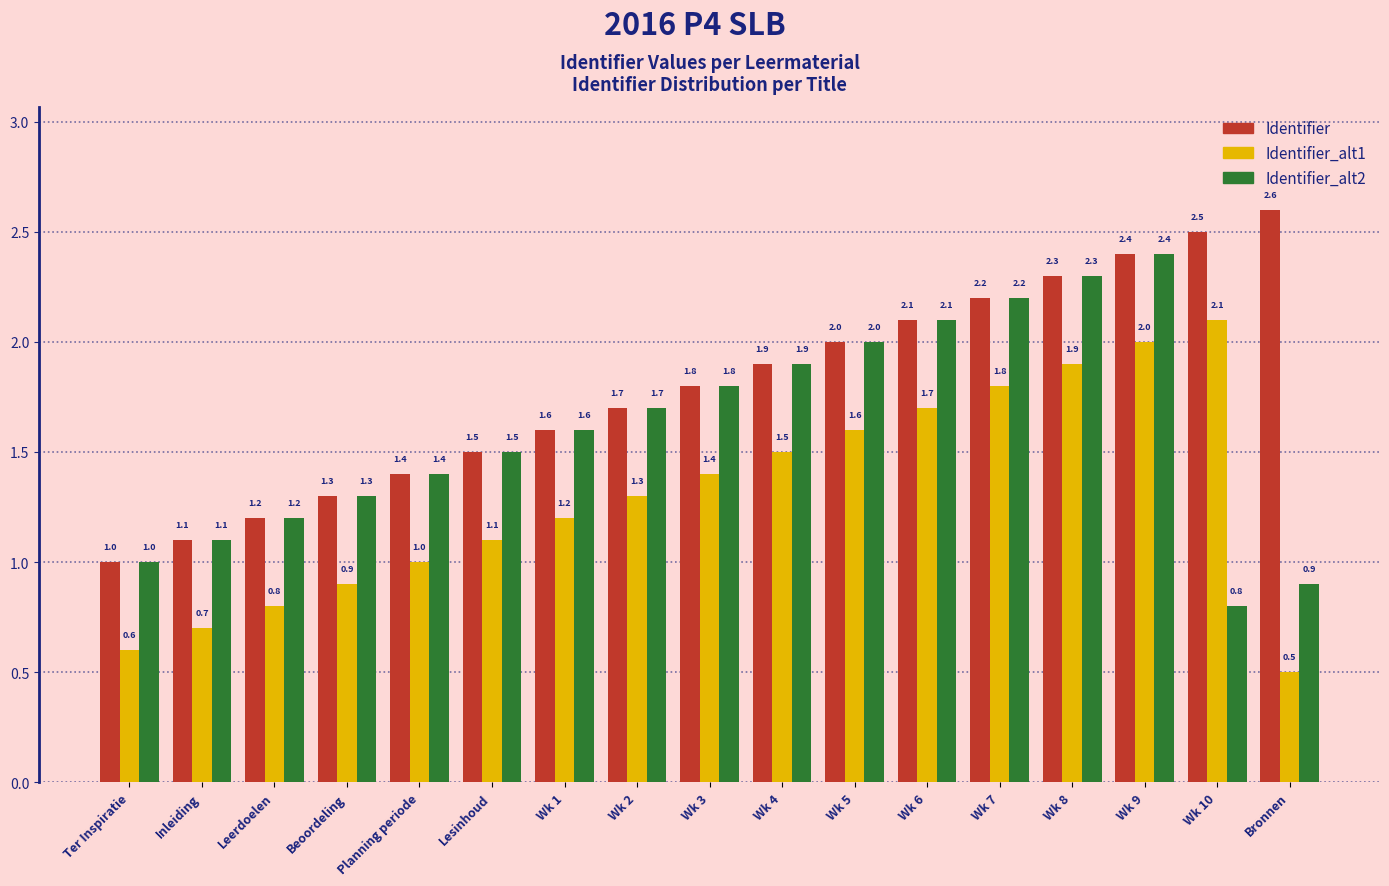

The value of Identifier_alt2 at Wk 10 is 0.8. True or false?

True